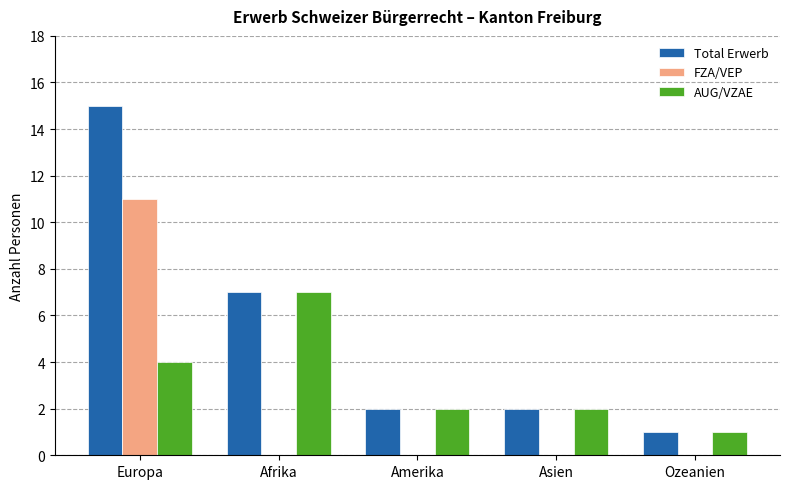

Is the value of FZA/VEP at Asien greater than the value of Total Erwerb at Afrika?

No